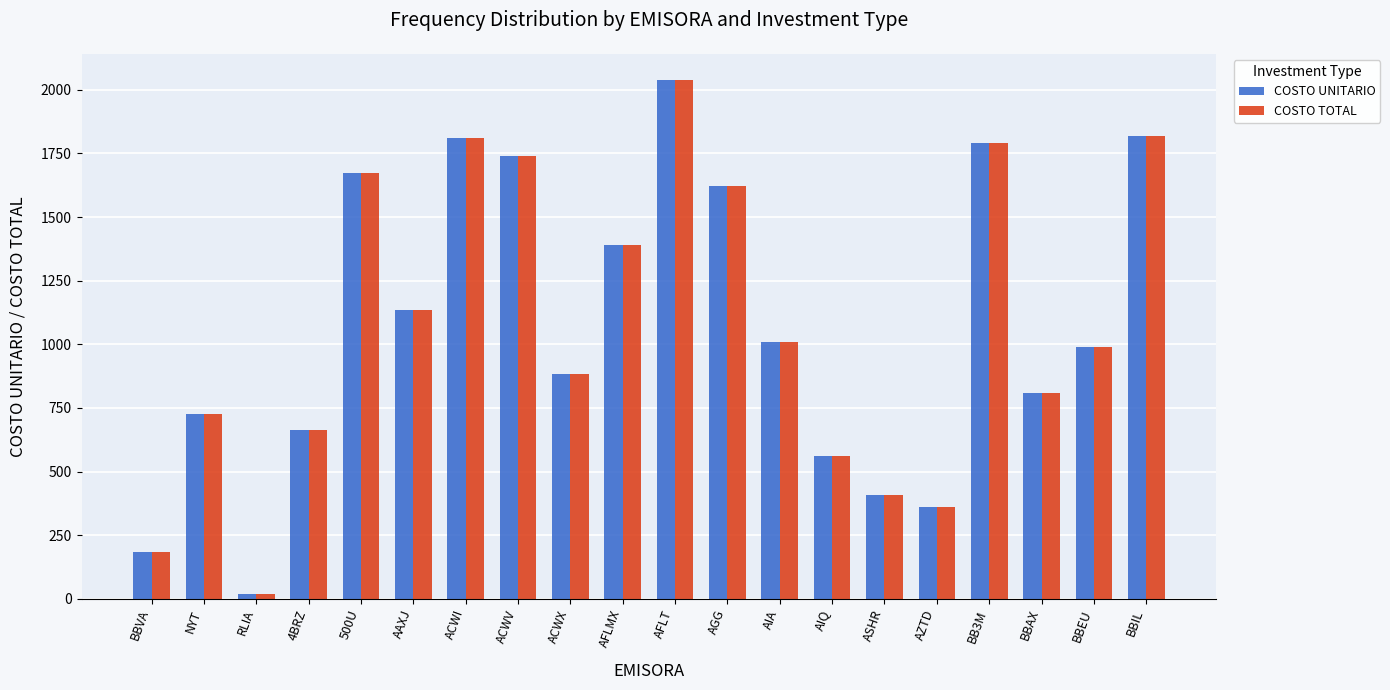

At which category does the chart reach its peak across all series?

AFLT